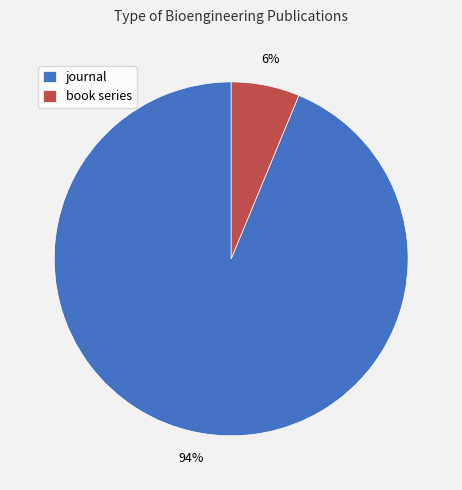

How many slices are in this pie chart?

2